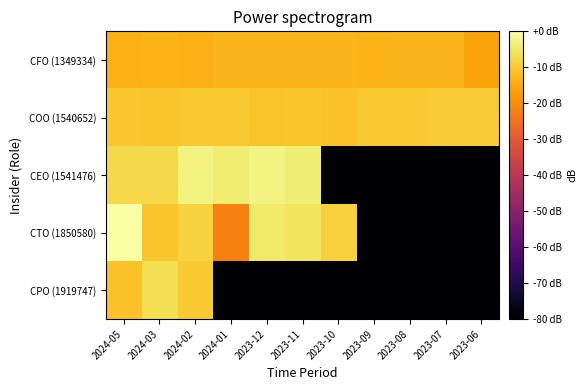

What is the difference between the highest and lowest values at 2023-09?

70.0